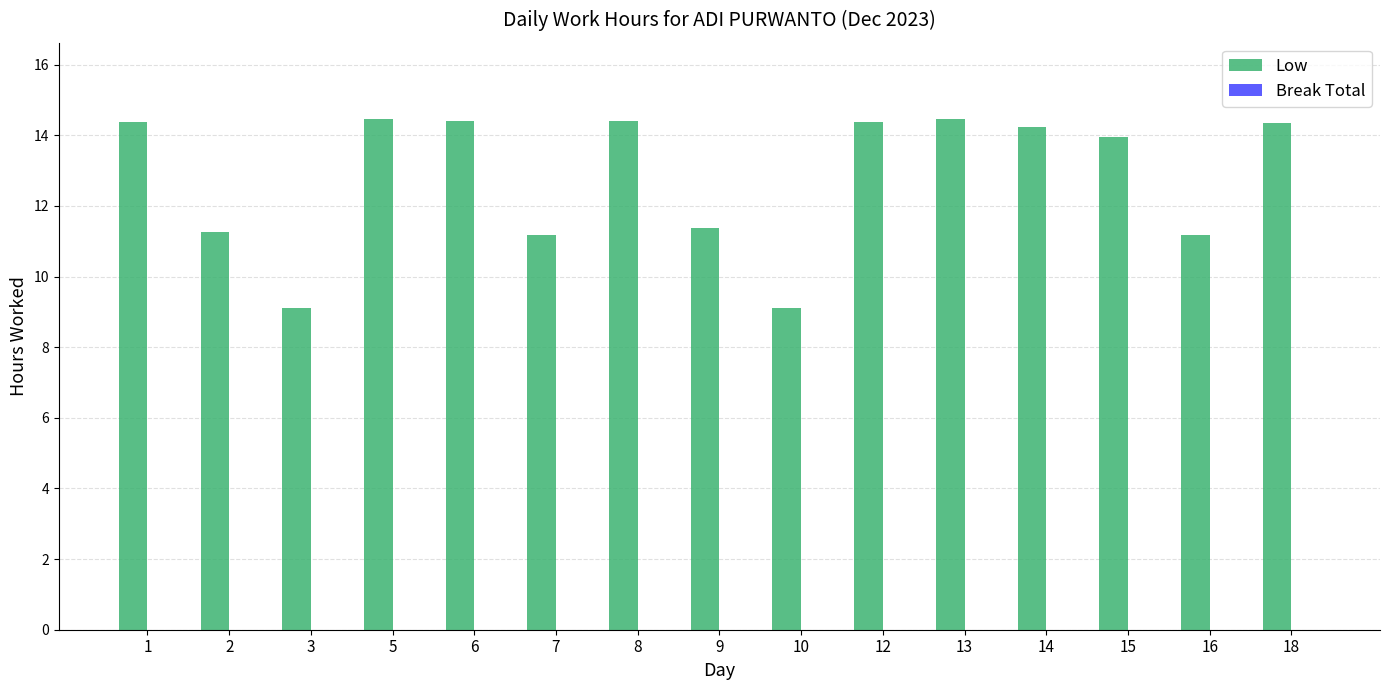

The chart shows a value of 11.4 at 9. True or false?

True